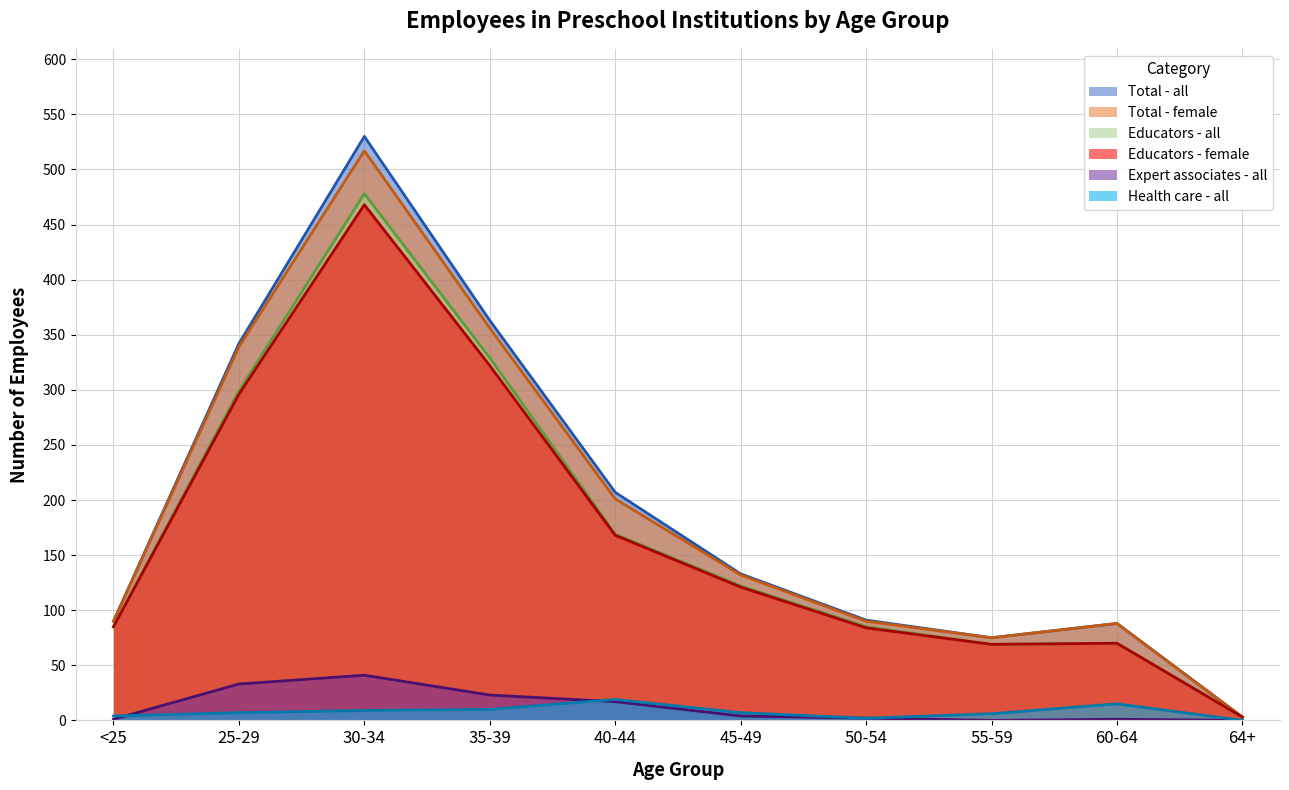

What is the maximum value for Educators - all?

478